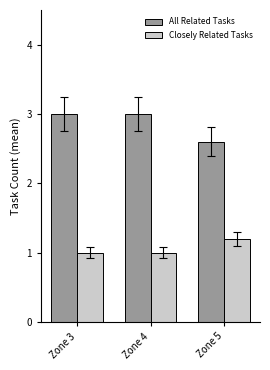

Is the value of Closely Related Tasks at Zone 3 greater than the value of All Related Tasks at Zone 3?

No